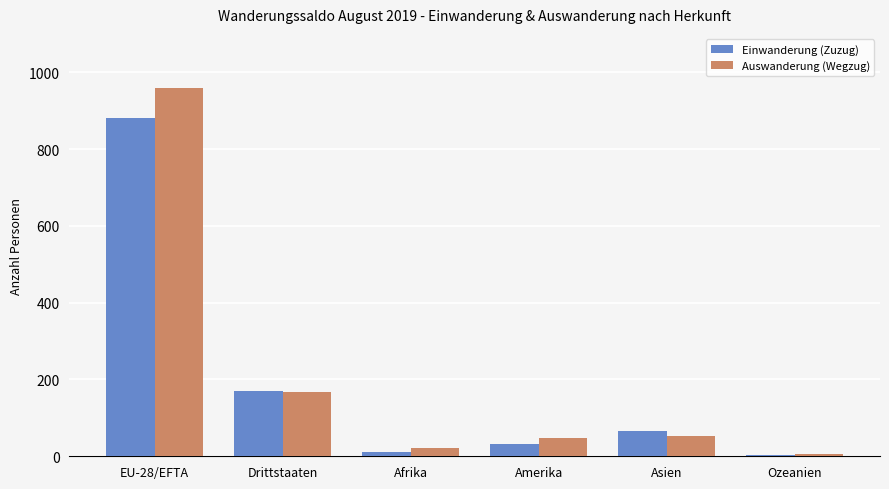

Where does the Einwanderung (Zuzug) series first go above 67?

EU-28/EFTA